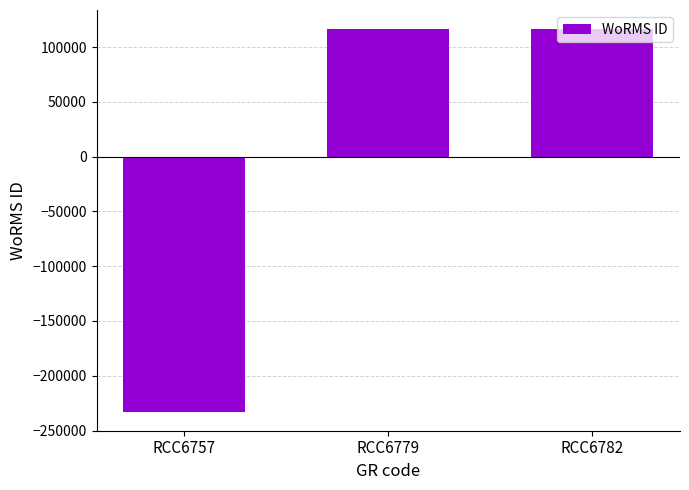

What value does the data have at RCC6779, to the nearest 50?

116350